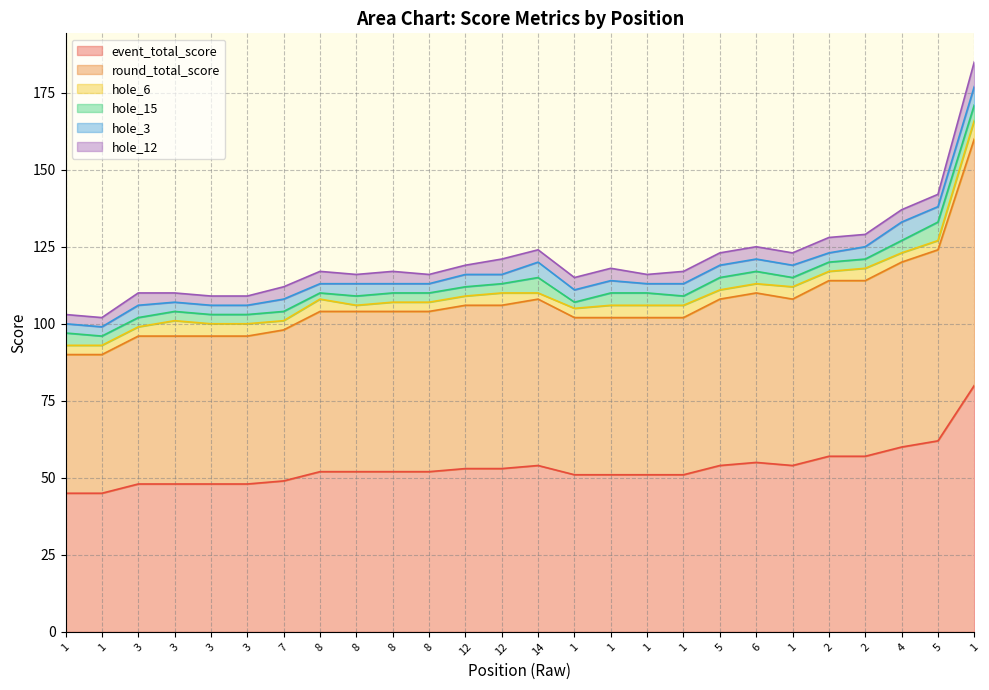

The hole_3 series shows 2 at 6. True or false?

False